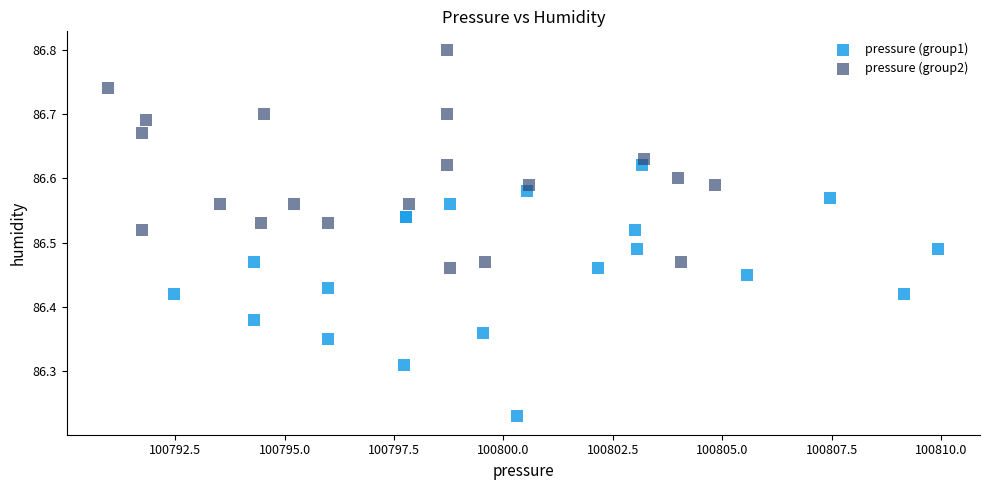

Which series has the widest spread of Y values?

pressure (group1)